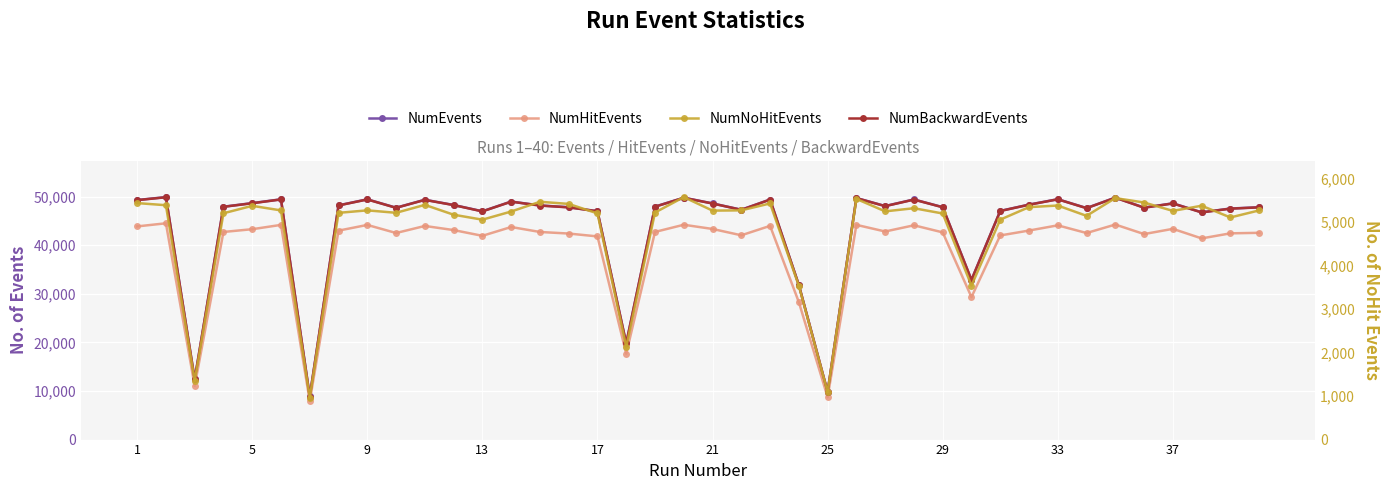

What is the minimum value for NumEvents?

8868